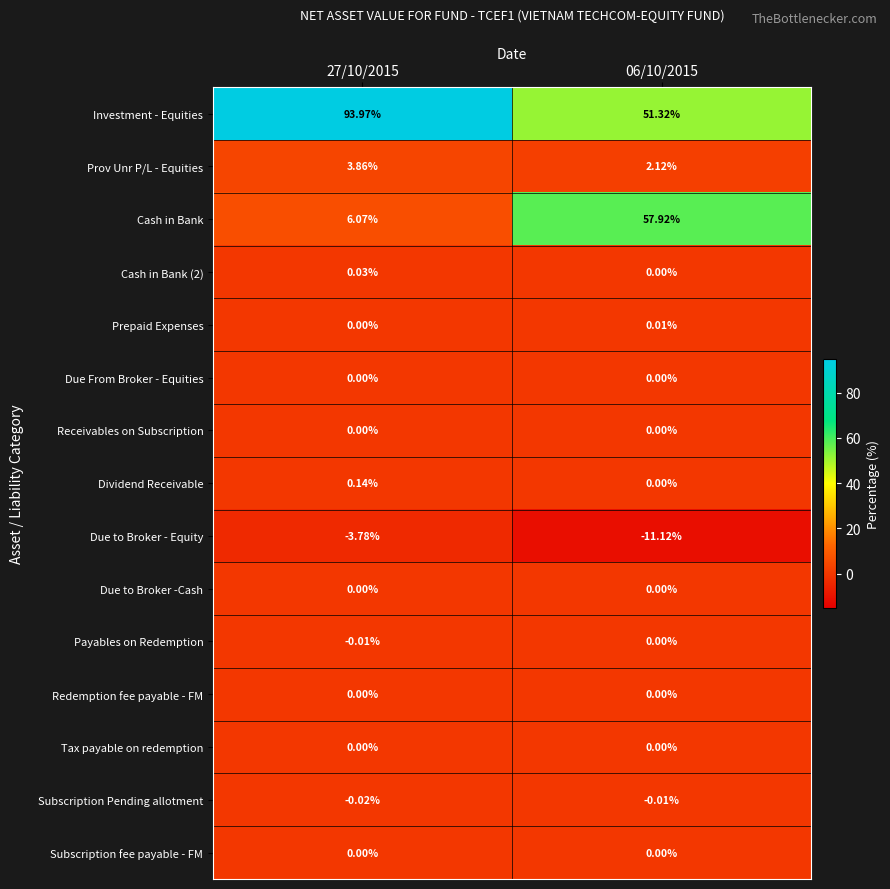

Which series has the largest total across all categories?

Investment - Equities